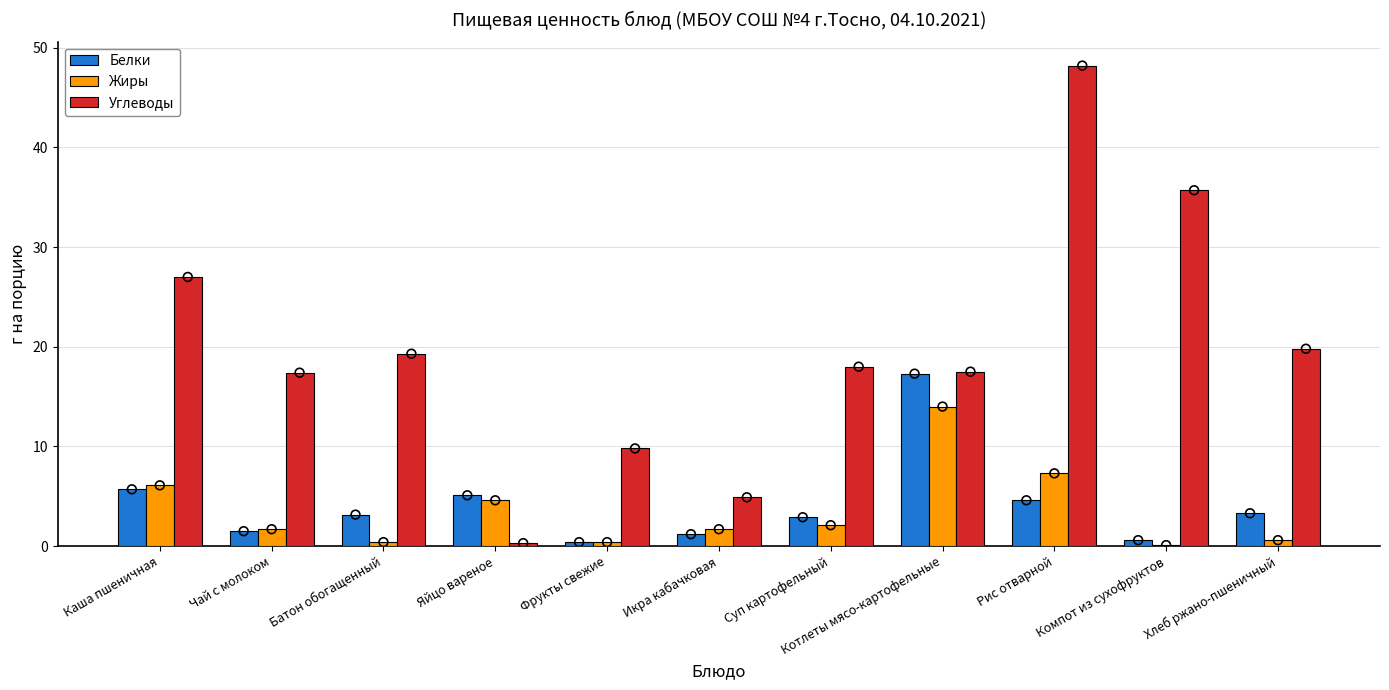

What is the total value across all series at Батон обогащенный?

22.9